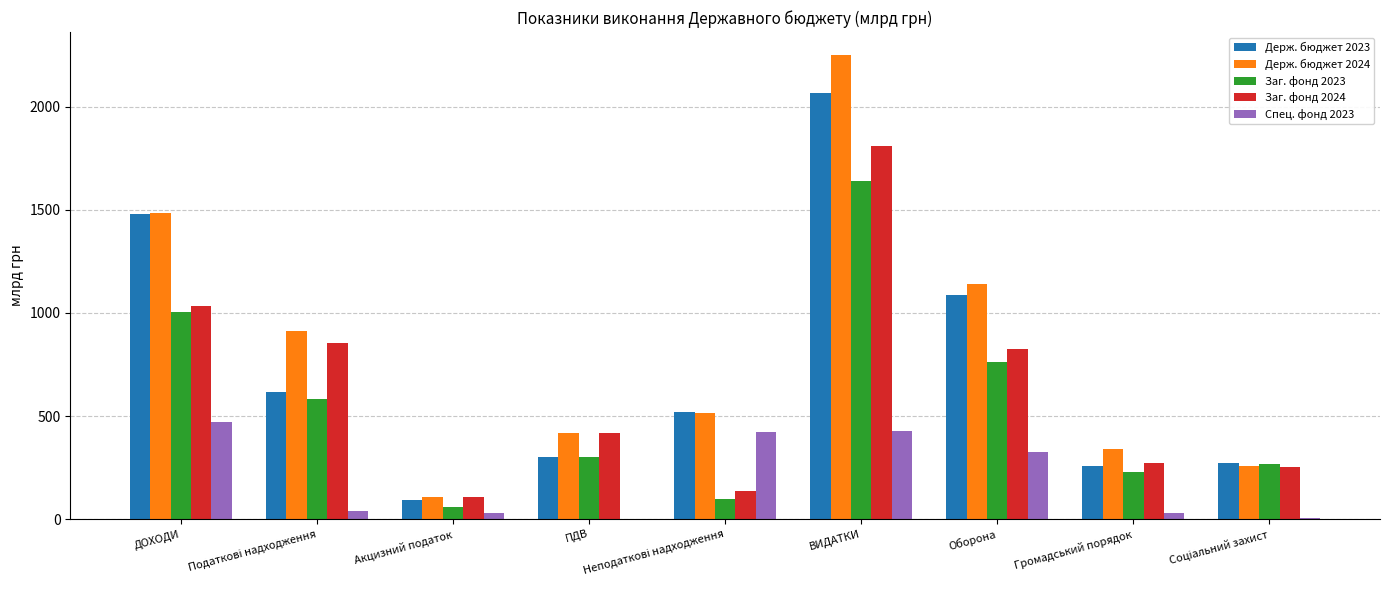

Is it true that Заг. фонд 2023 equals 58.9 at Акцизний податок?

True